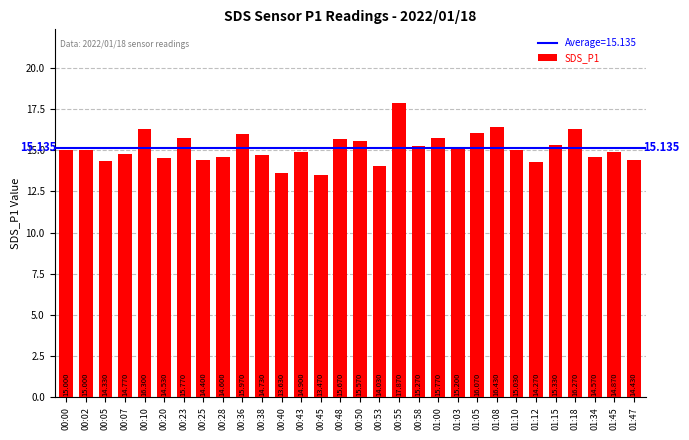

What is the average value?

15.1